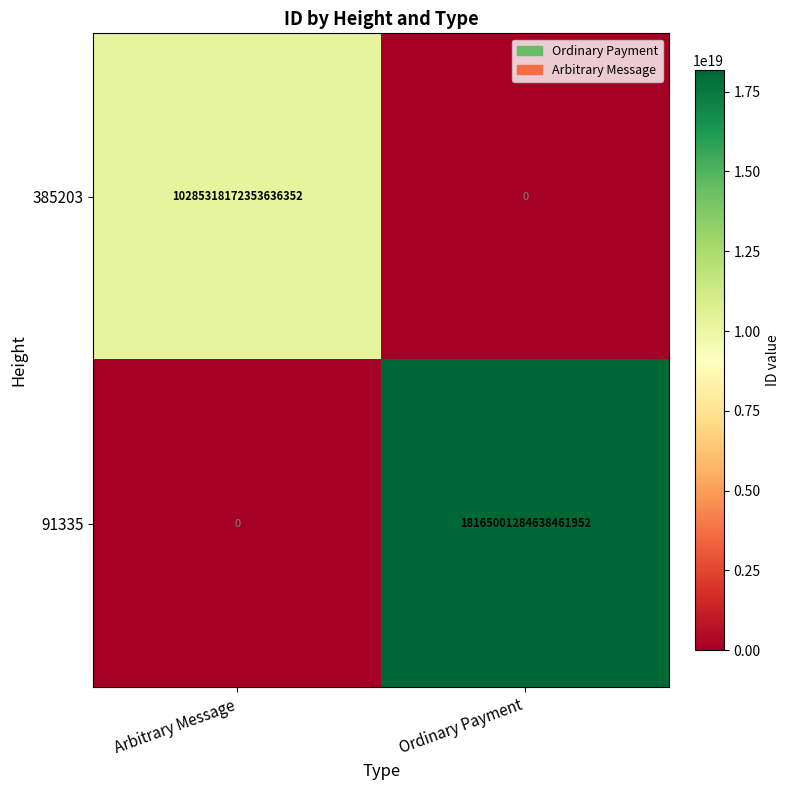

How many categories are shown in the chart?

2